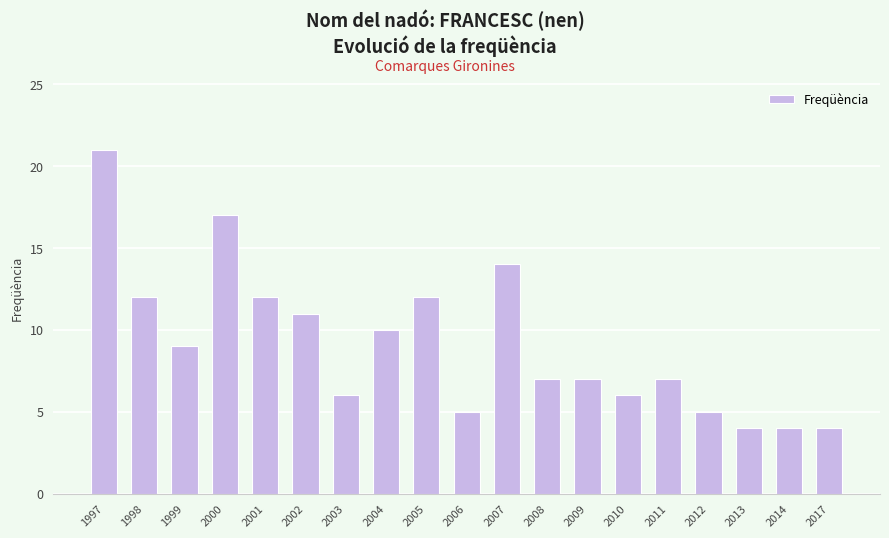

What is the average value?

9